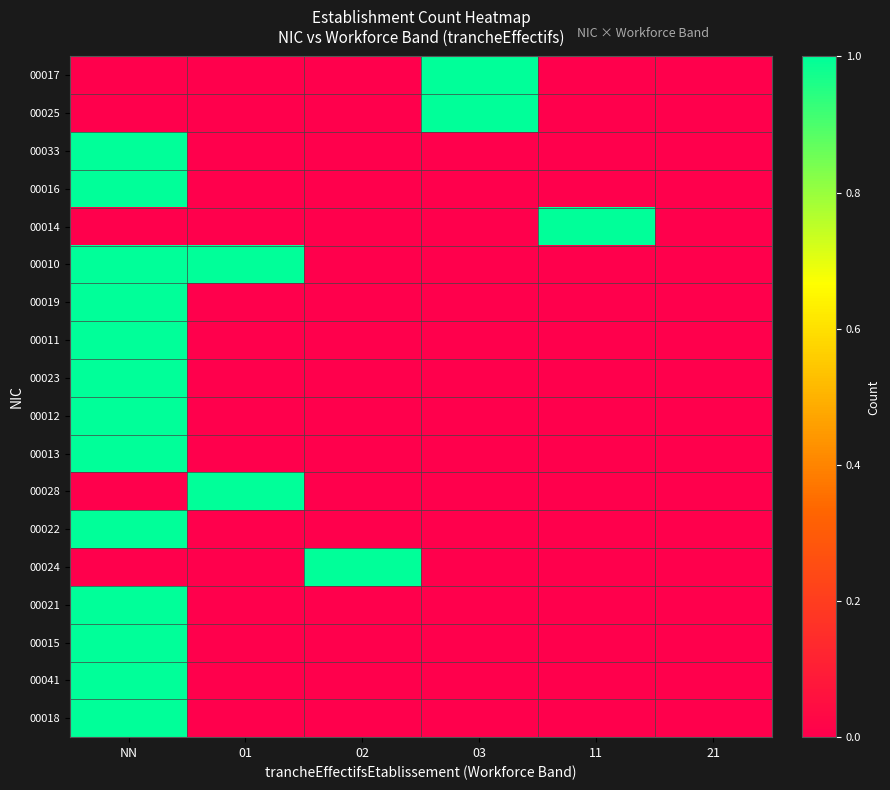

Which label corresponds to the smallest value in the chart?

NN